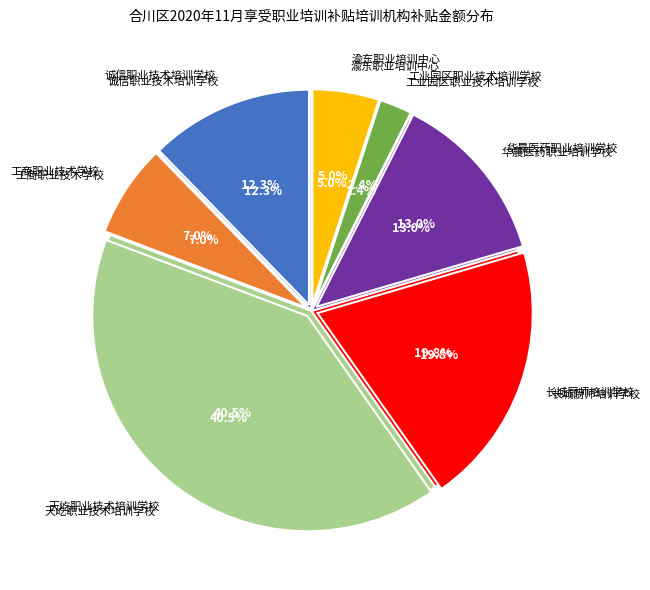

Between 重庆市渝东职业培训中心 and 重庆市合川区长城厨师培训学校, which is larger?

重庆市合川区长城厨师培训学校